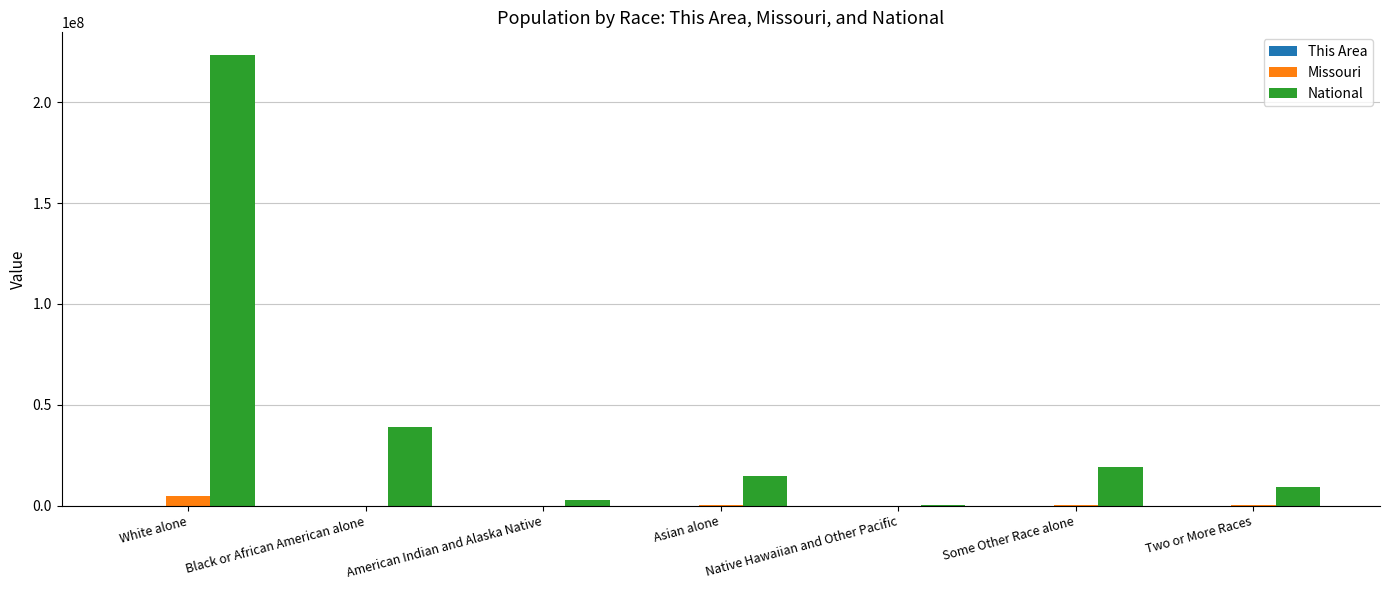

Which series has the largest total across all categories?

National